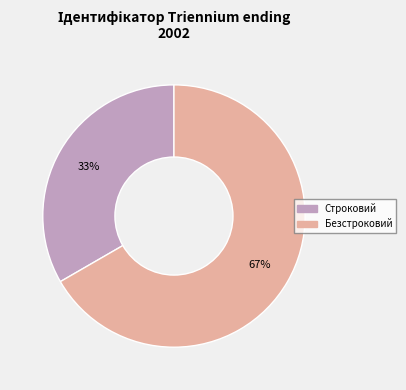

To the nearest percent, what is the combined percentage of Безстроковий and Строковий?

100%